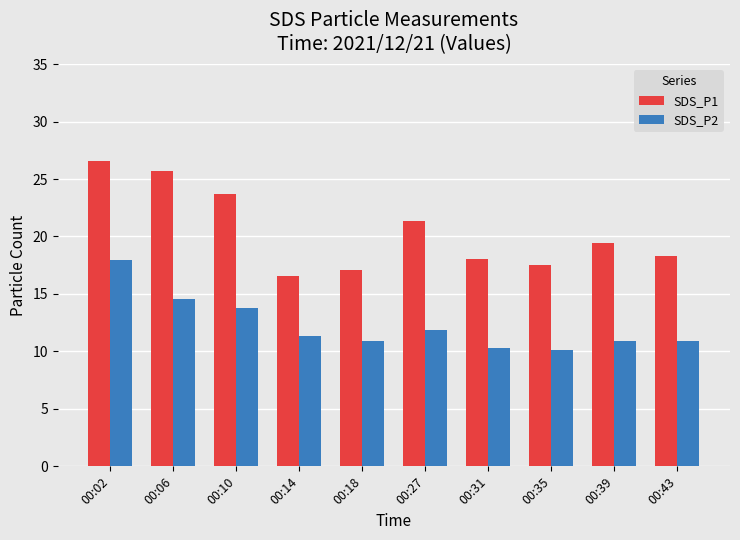

What is the smallest value displayed?

10.1